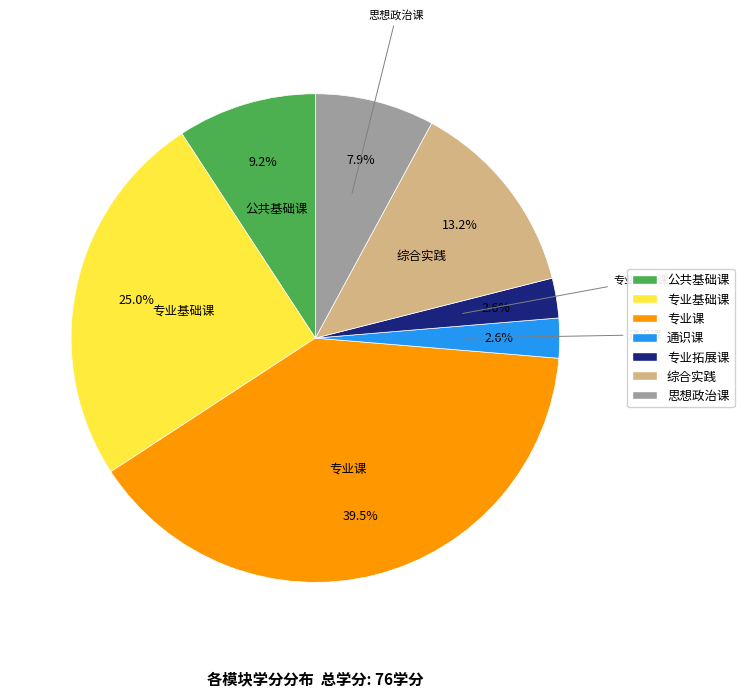

What is the largest slice in the pie chart?

专业课